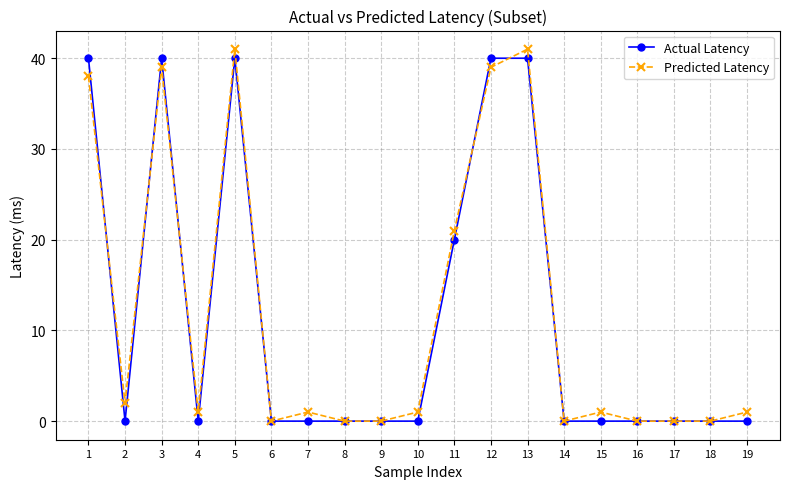

What are all the series names shown in the legend?

Actual Latency, Predicted Latency